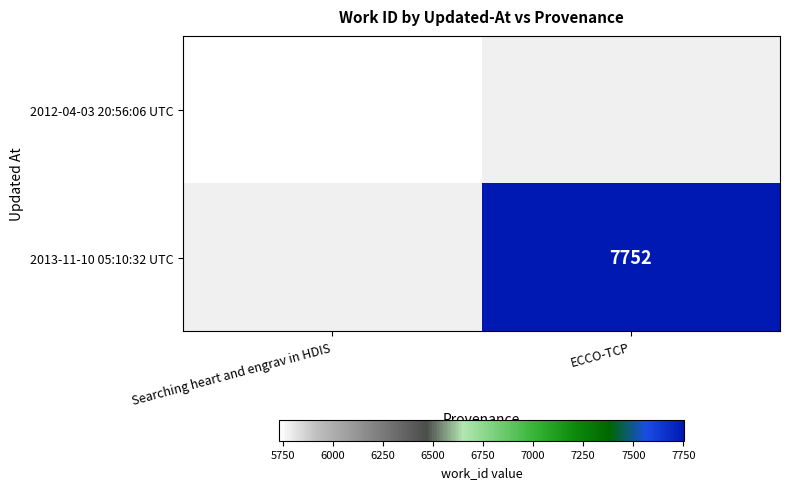

The 2013-11-10 05:10:32 UTC series shows 7752 at ECCO-TCP. True or false?

True